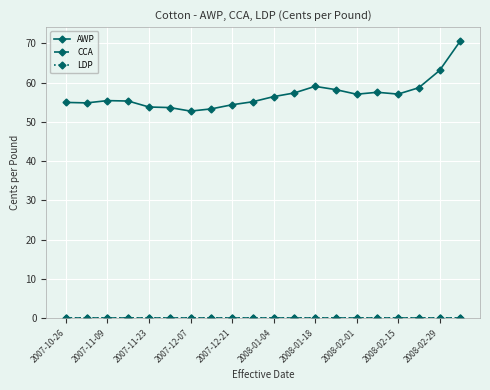

Does the chart have visible grid lines?

Yes